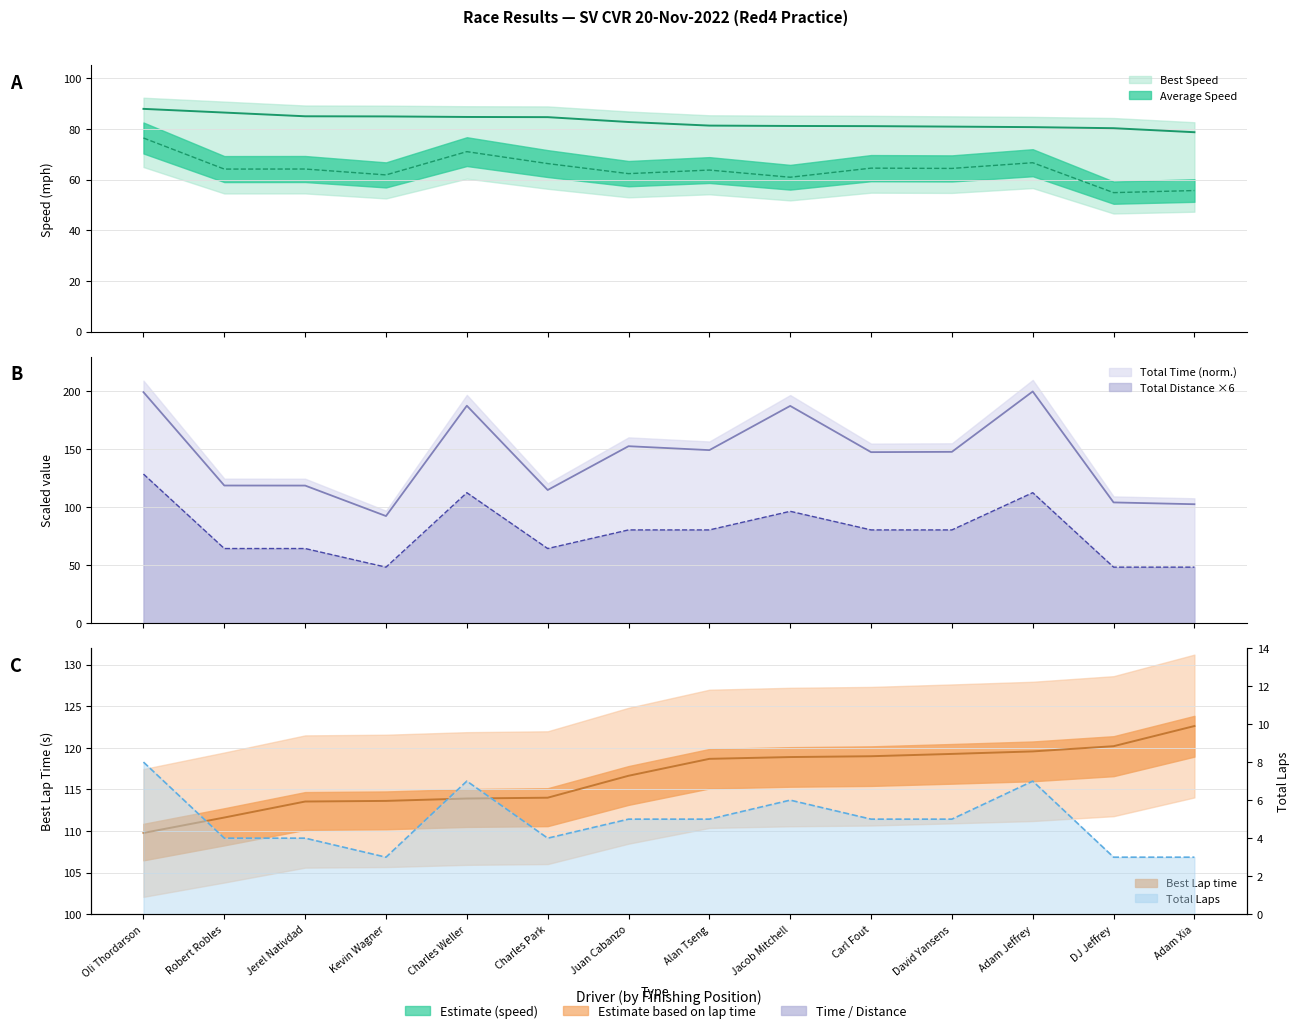

Is it true that Total Time (s) equals 102.6 at Adam Xia?

True